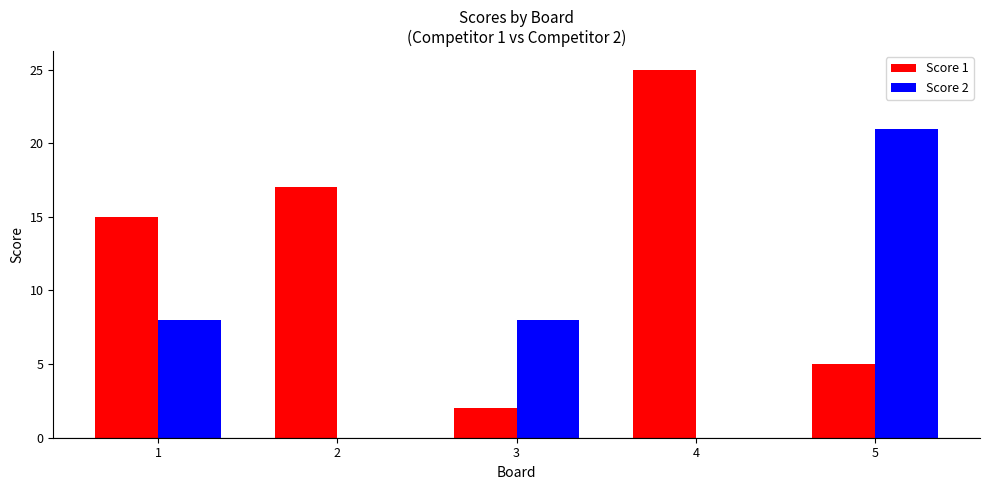

What is the sum of all Score 1 values?

64